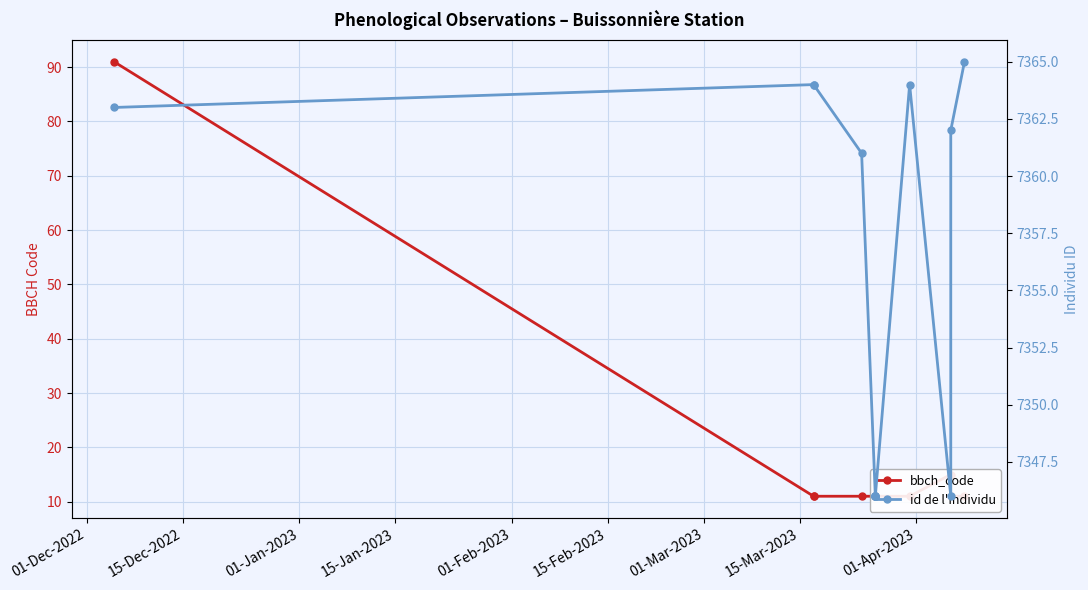

What is the difference between the maximum and minimum values in the bbch_code series?

80